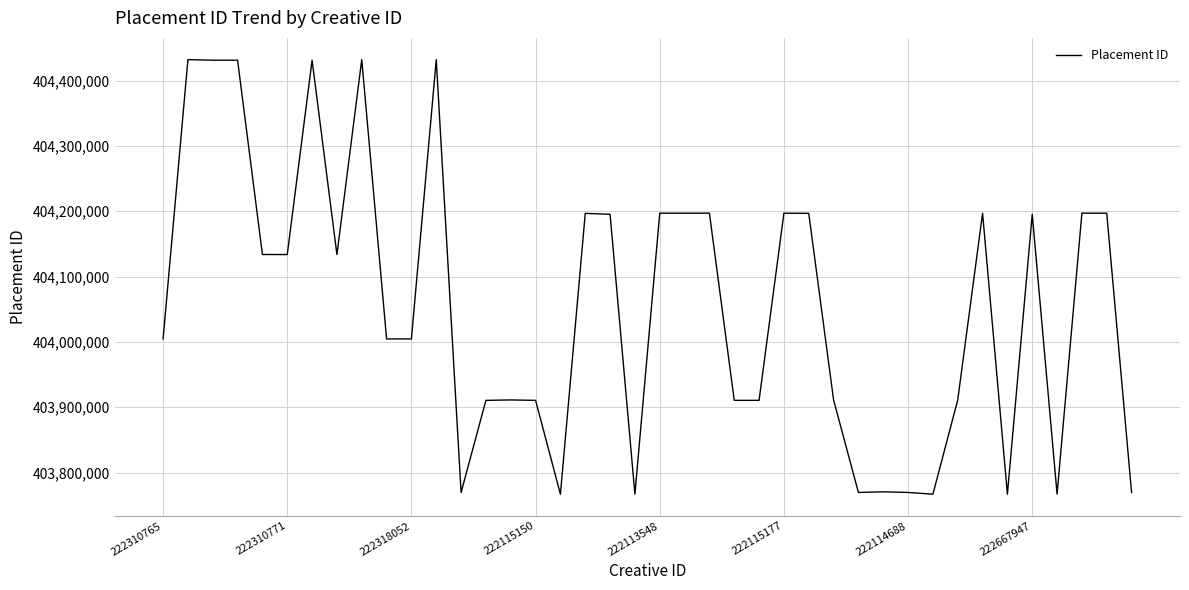

What is the greatest value displayed?

404432016